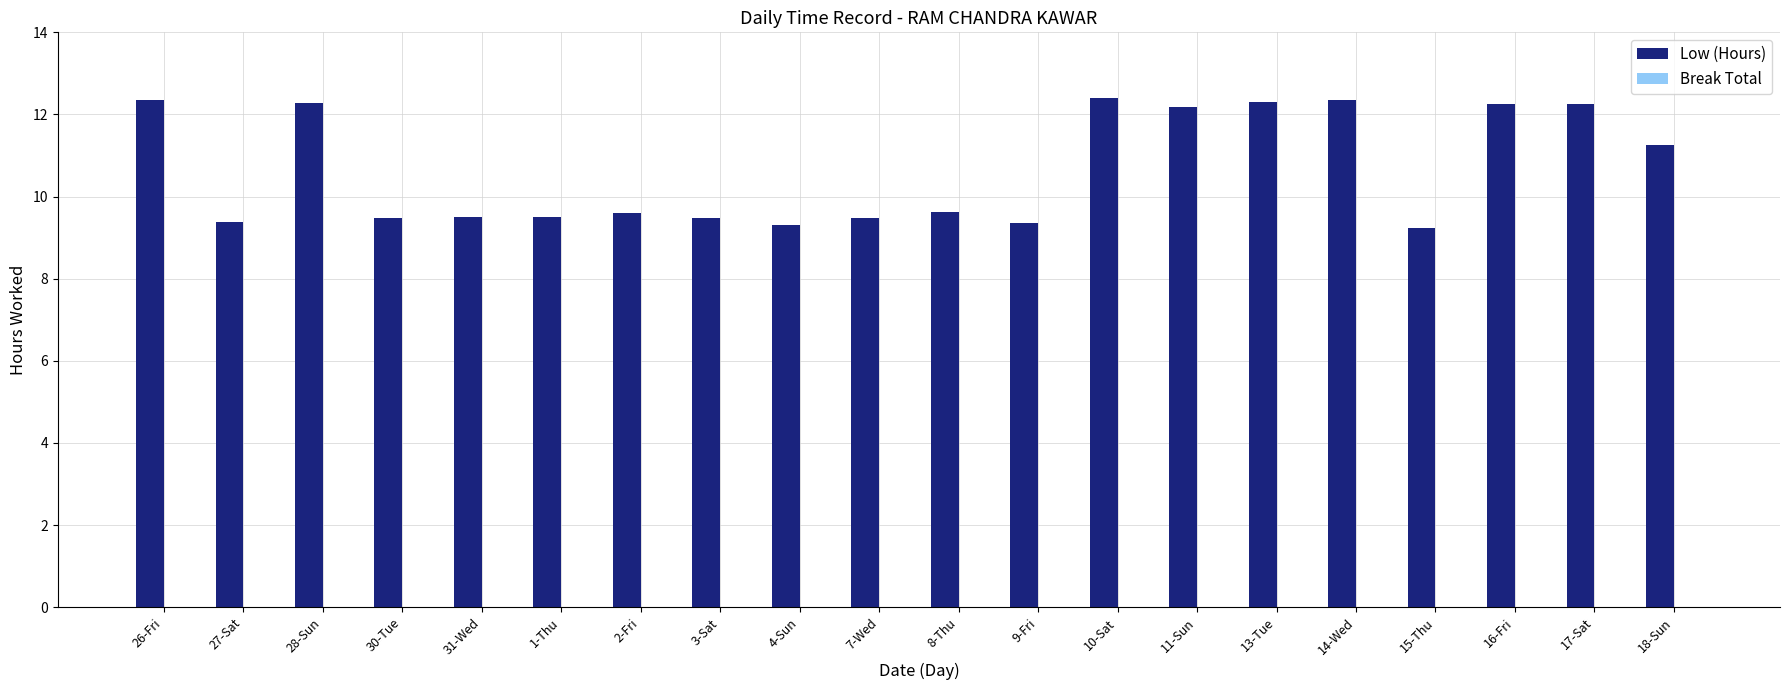

Is it true that the value at 8-Thu is 9.6?

True